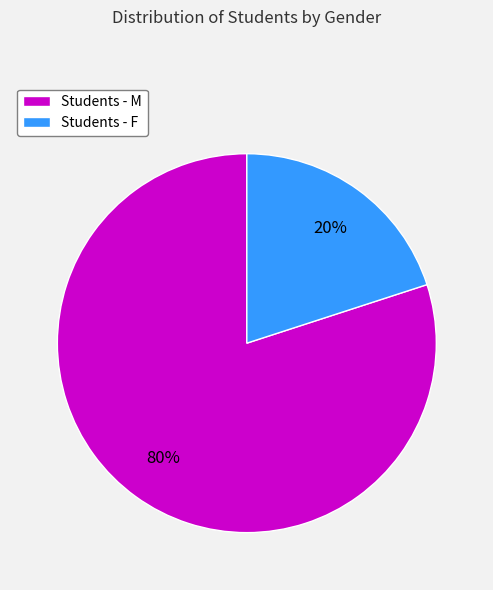

What is the smallest slice in the pie chart?

Students - F